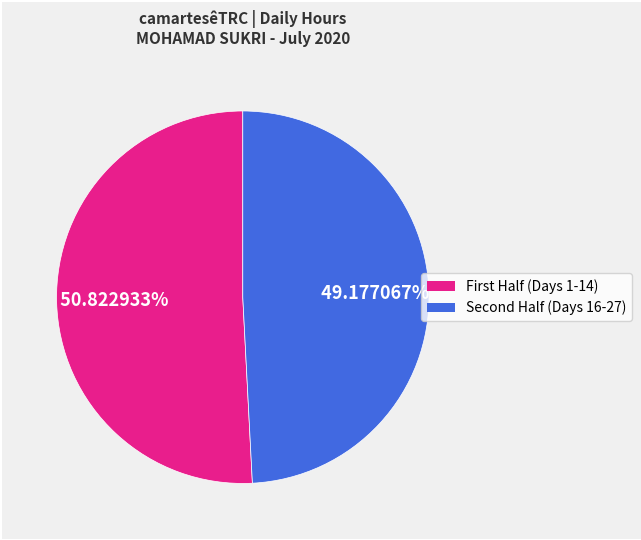

How many segments does this pie chart have?

2